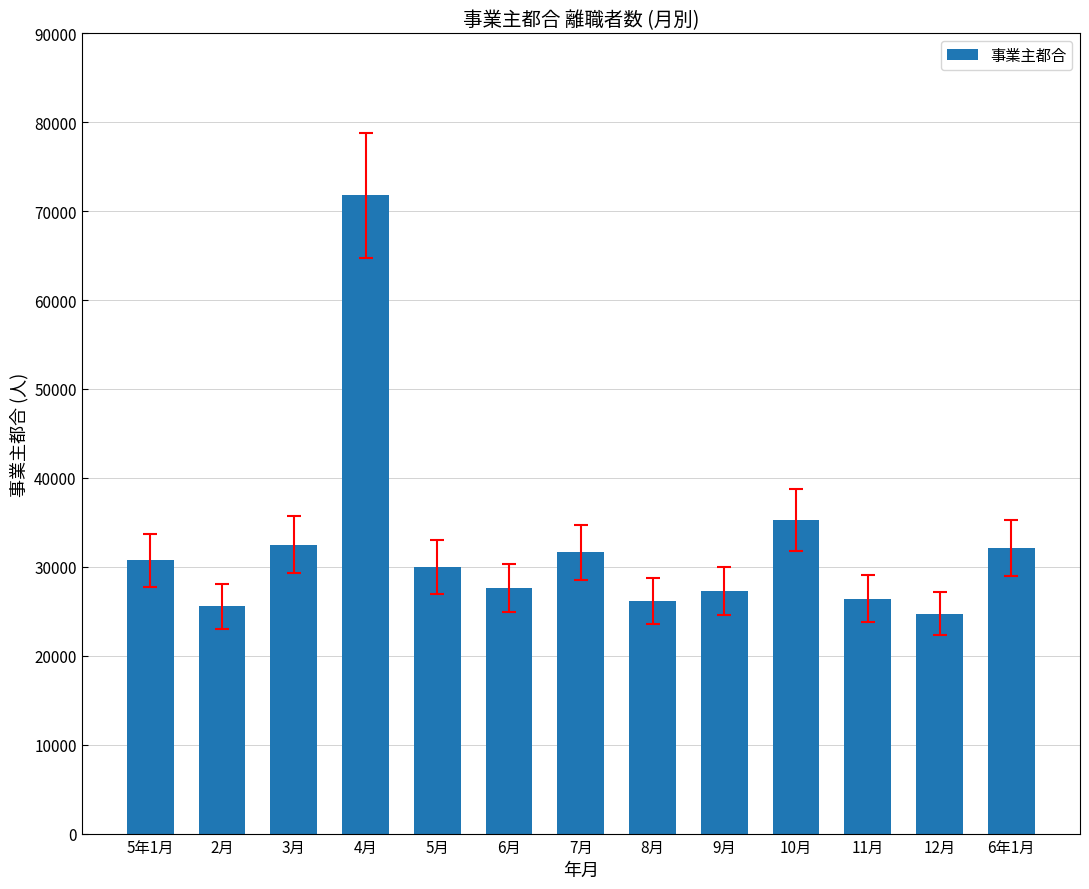

What is the value of the 10th bar from the left?

35241